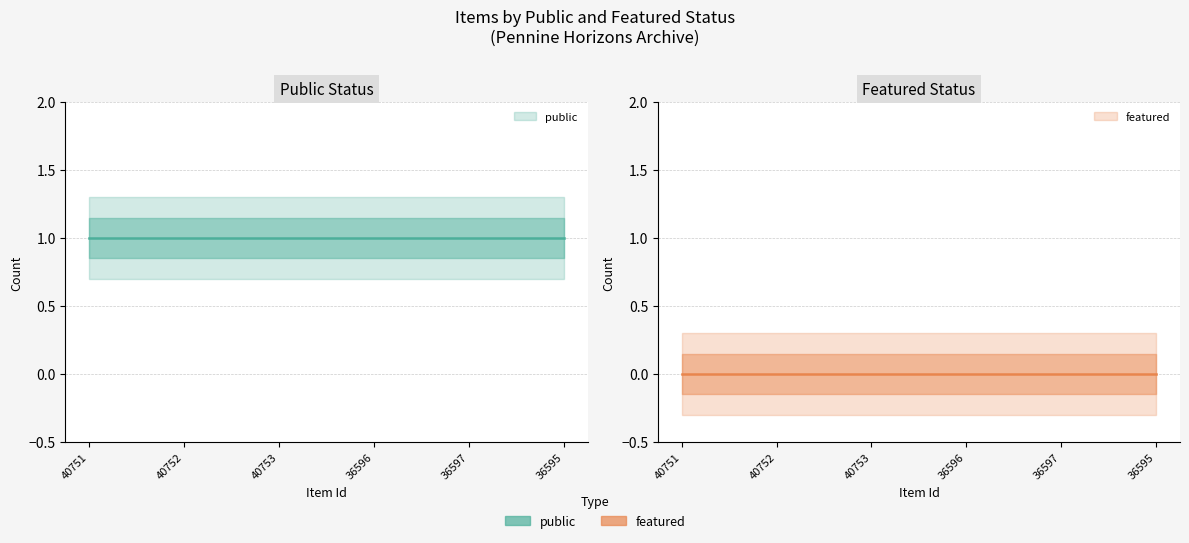

What is the total value across all series at 36596?

1